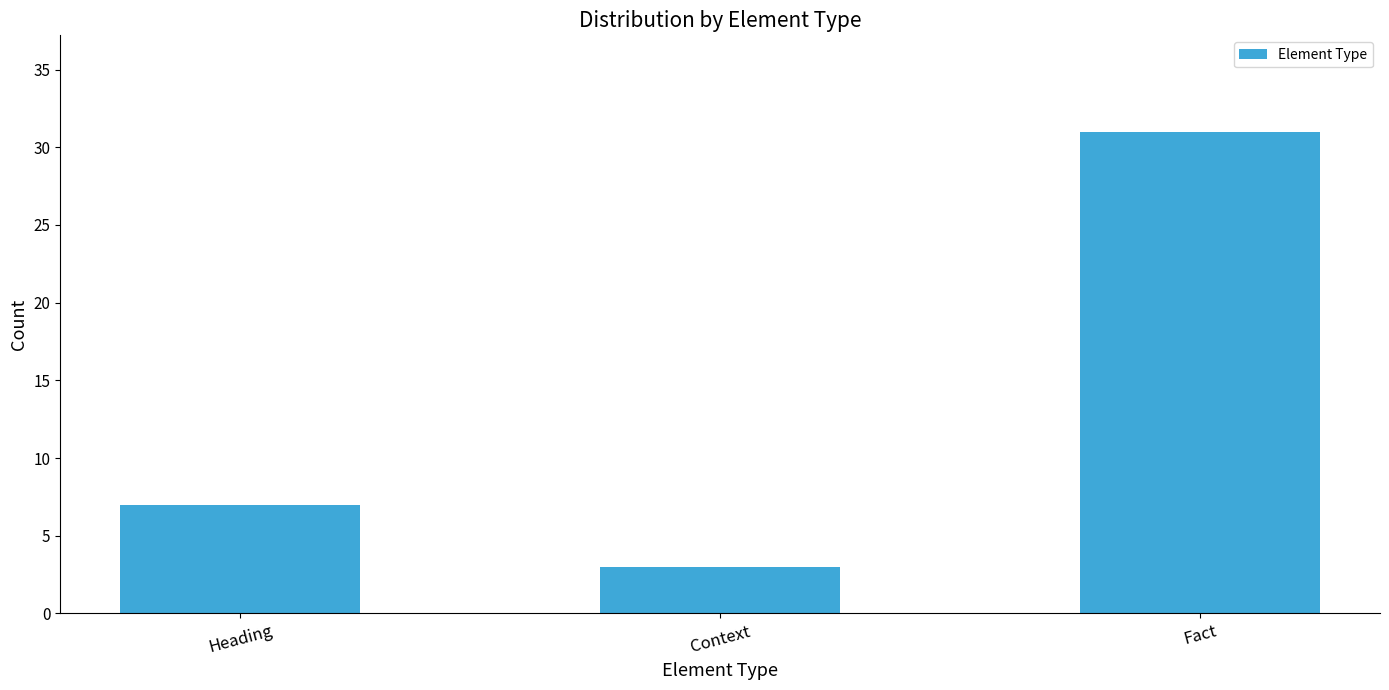

Is it true that the value at Context is 1?

False